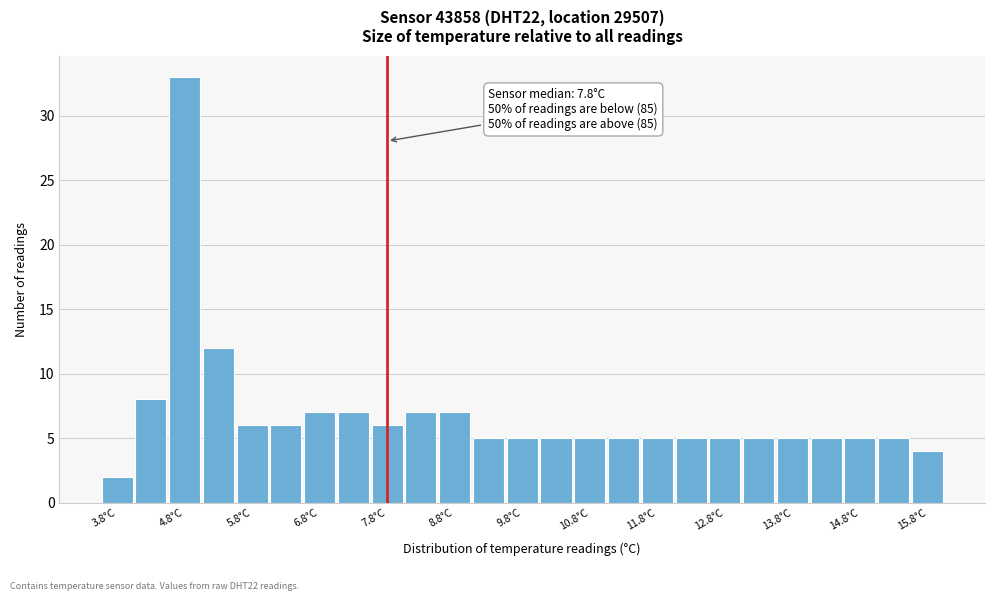

Which range on the x-axis has the tallest bar?

4.5 to 5.0